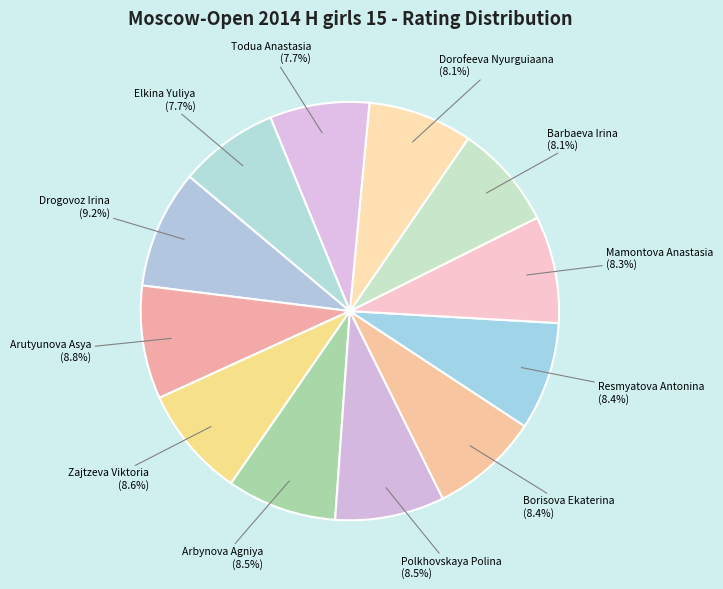

Which has a higher value, Dorofeeva Nyurguiaana or Arutyunova Asya?

Arutyunova Asya